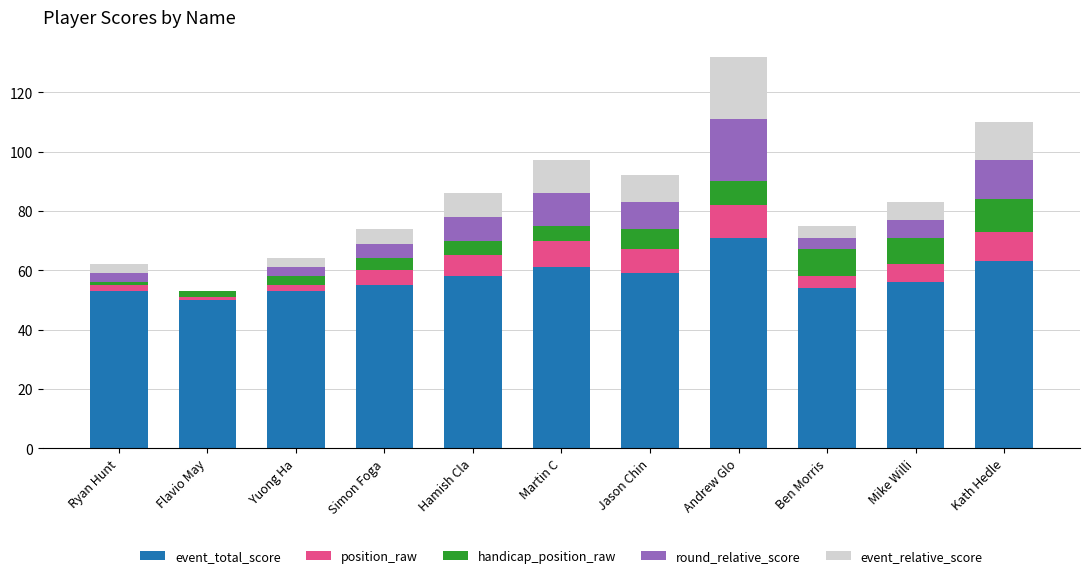

What are all the series names shown in the legend?

event_total_score, position_raw, handicap_position_raw, round_relative_score, event_relative_score